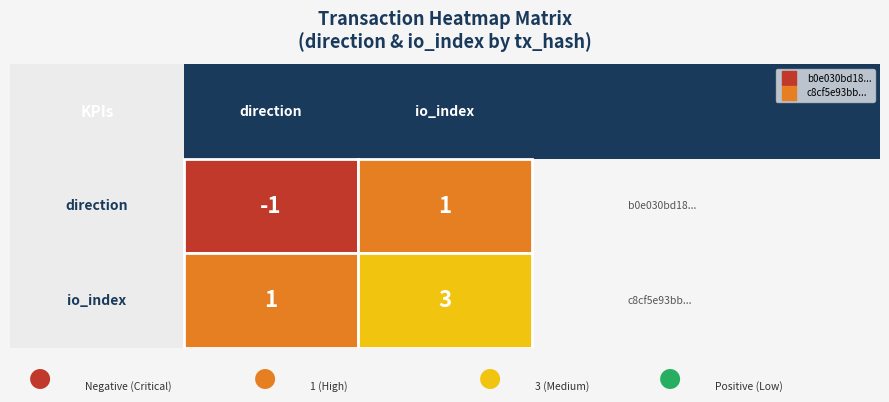

Rank the categories by c8cf5e93bb30f829fd3c02d6f301d2566c5c5a1 value from highest to lowest.

1, 0